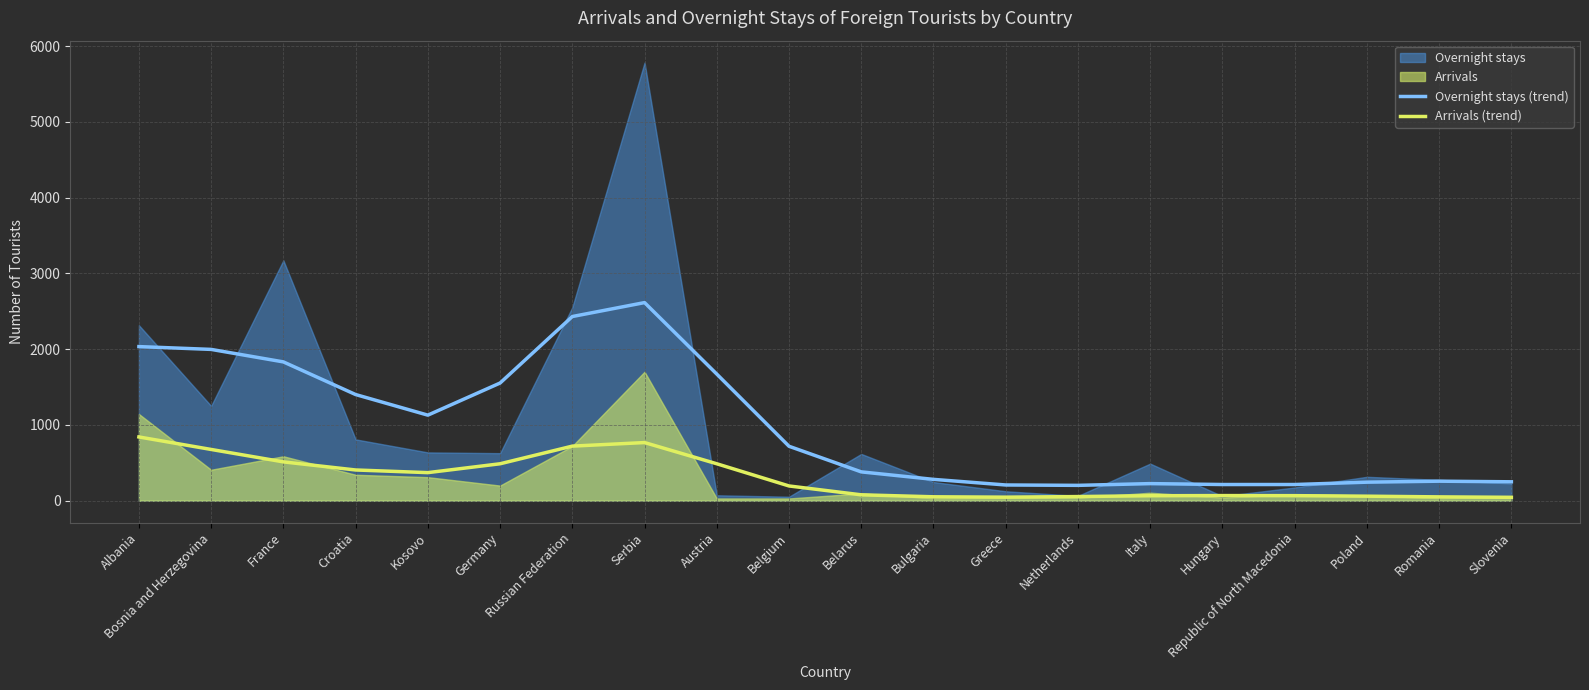

What is the sum of all Overnight stays (trend) values?

19852